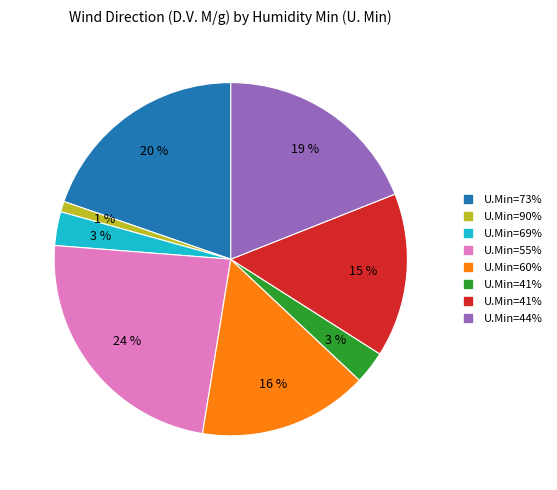

To the nearest percent, what is the difference between the largest and smallest slice percentages?

23%